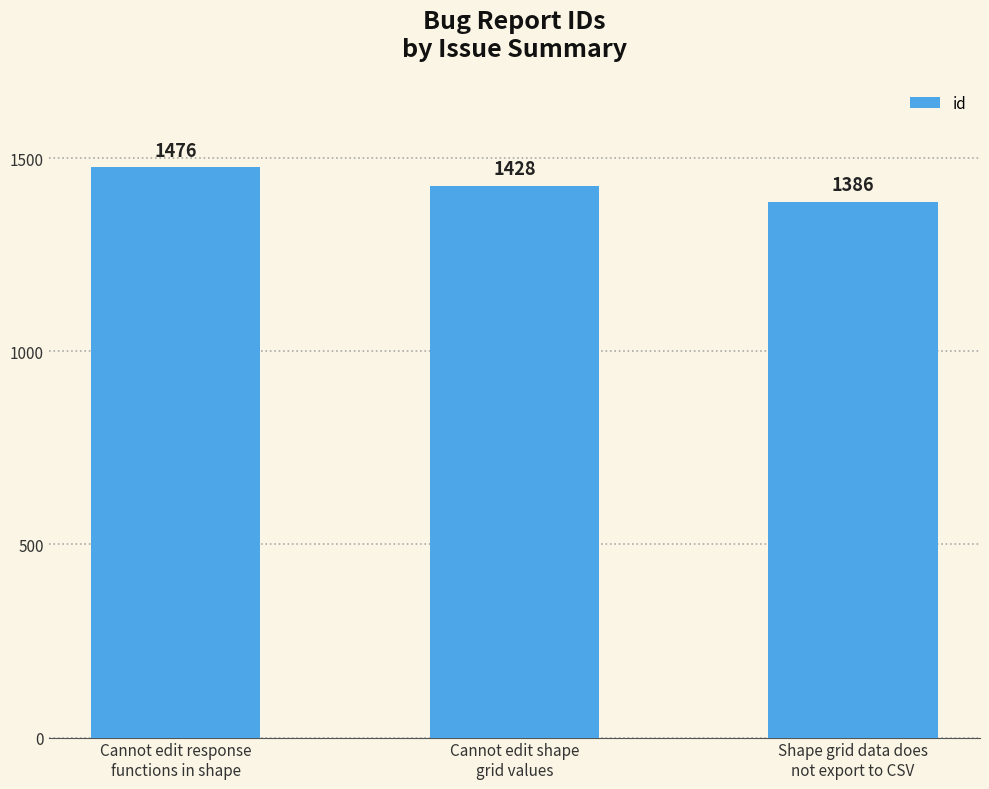

Reading left to right, what are all the values shown in this chart?

1476	1428	1386